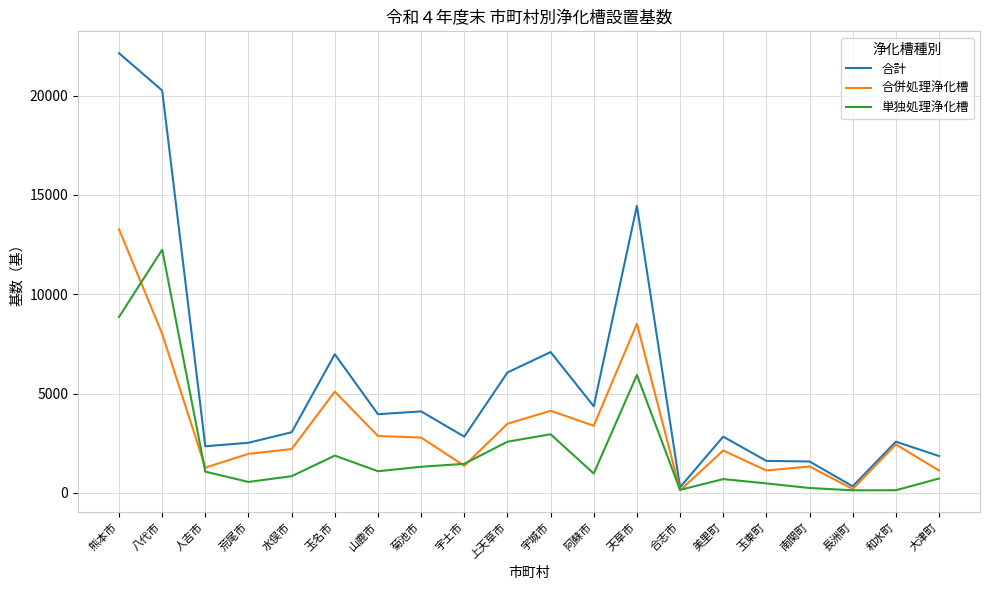

How many lines are shown in the chart?

3